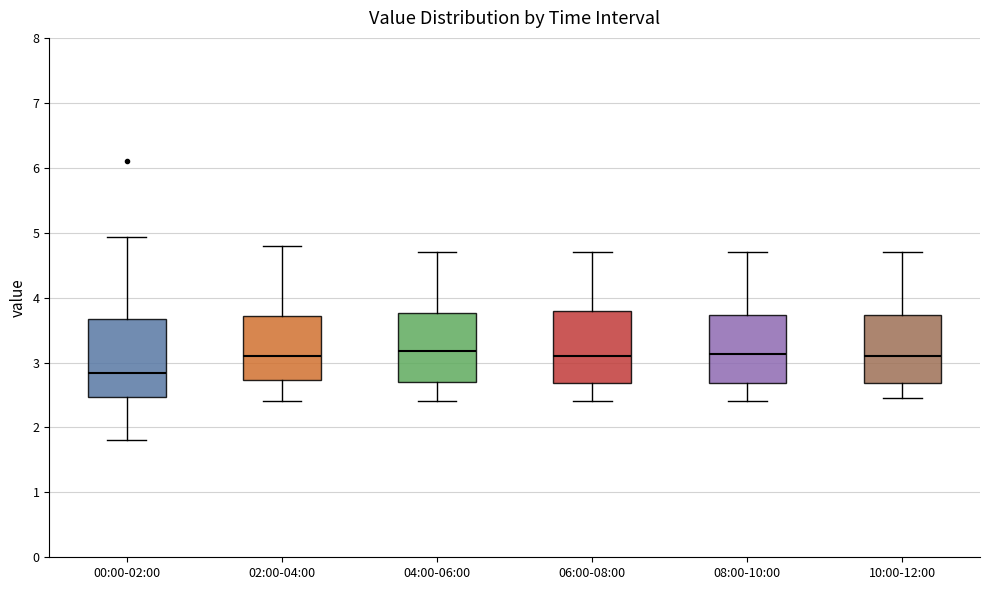

Reading left to right, read every box against the y-axis: the position of its median line, the range the box covers, and the ends of its whiskers. The values are not printed on the chart, so give them approximately, as read against the axis.

00:00-02:00: median 2.8, box 2.5 to 3.7, whiskers 1.8 to 4.9
02:00-04:00: median 3.1, box 2.7 to 3.7, whiskers 2.4 to 4.8
04:00-06:00: median 3.2, box 2.7 to 3.8, whiskers 2.4 to 4.7
06:00-08:00: median 3.1, box 2.7 to 3.8, whiskers 2.4 to 4.7
08:00-10:00: median 3.1, box 2.7 to 3.7, whiskers 2.4 to 4.7
10:00-12:00: median 3.1, box 2.7 to 3.7, whiskers 2.5 to 4.7